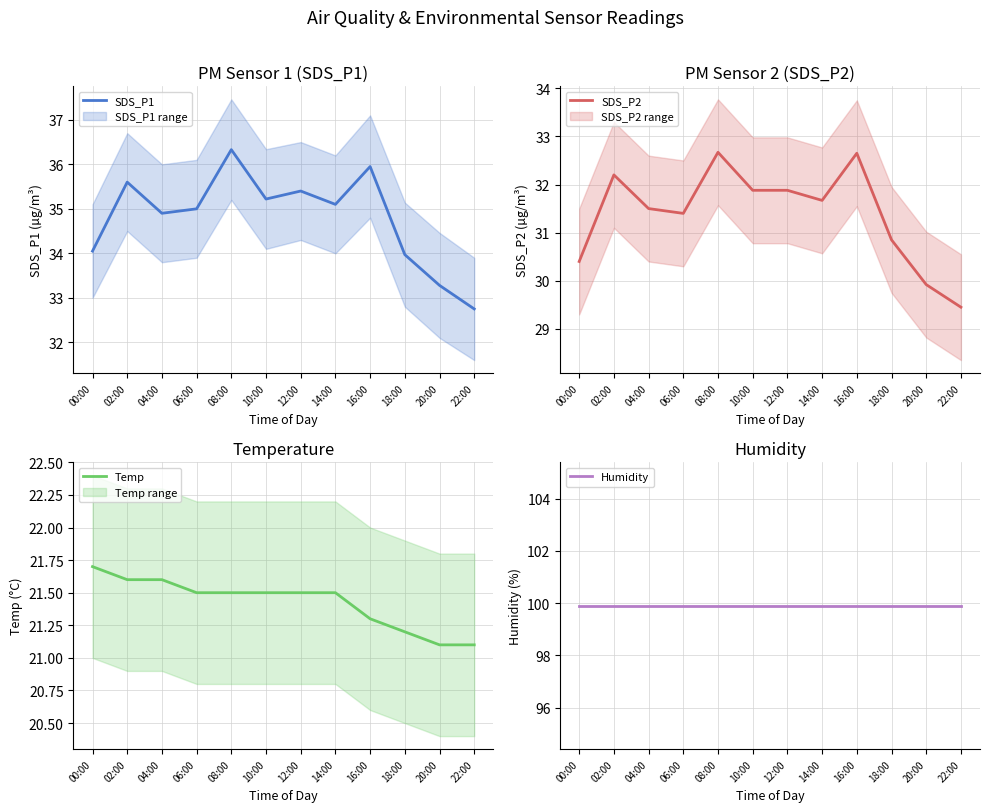

Does the chart have visible grid lines?

Yes